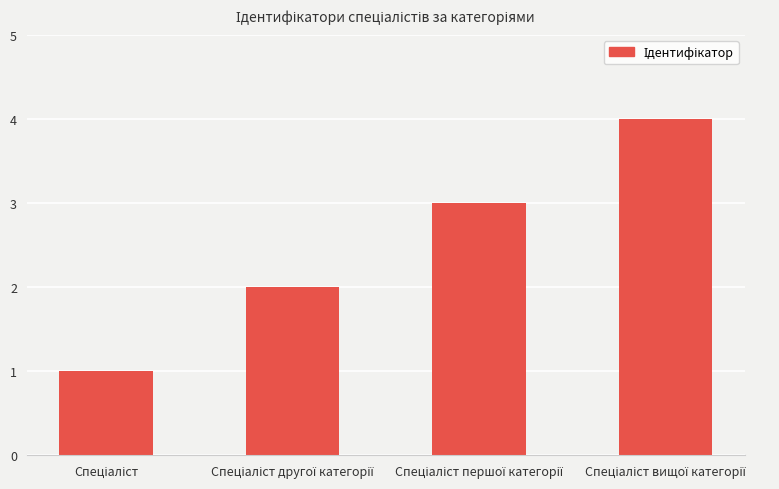

What is the greatest value displayed?

4